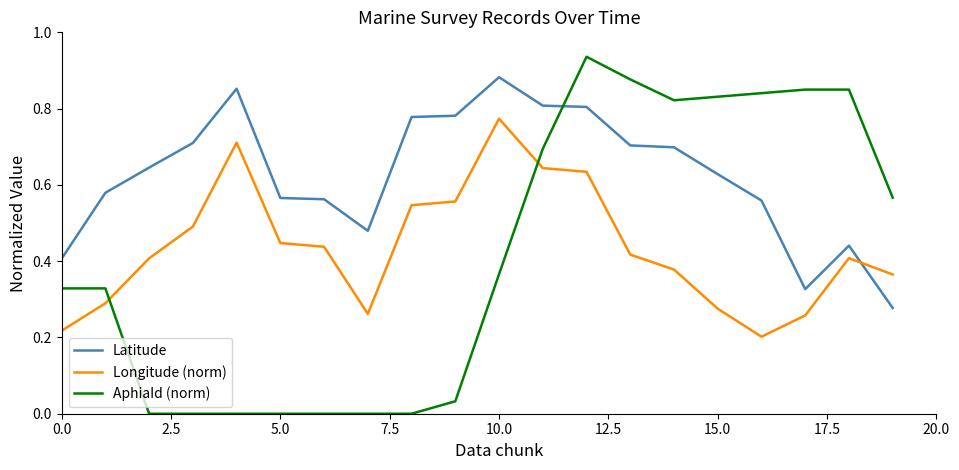

At how many categories does at least one series exceed 0?

20